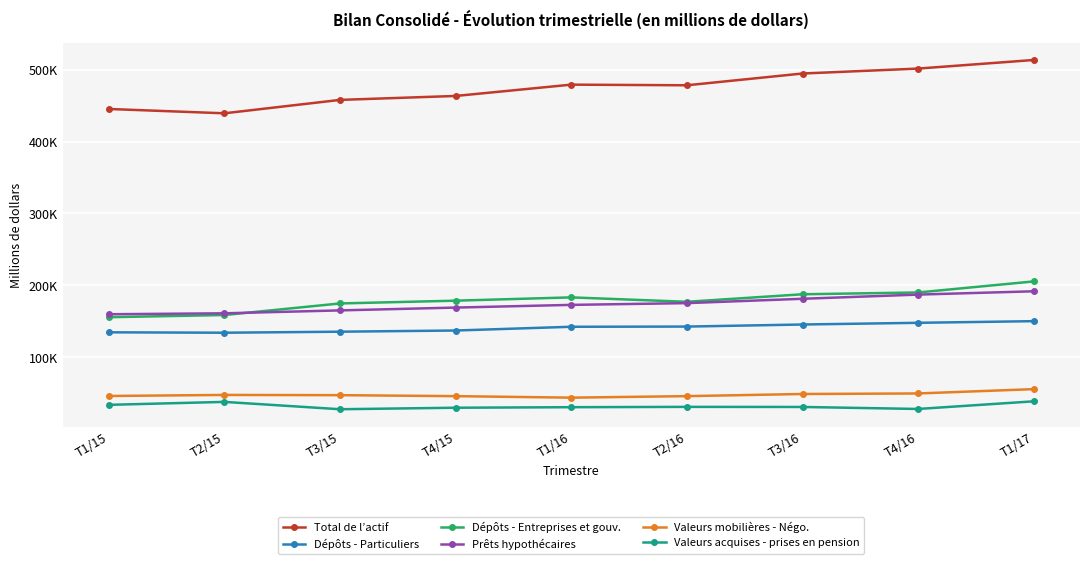

Does the chart have visible grid lines?

Yes